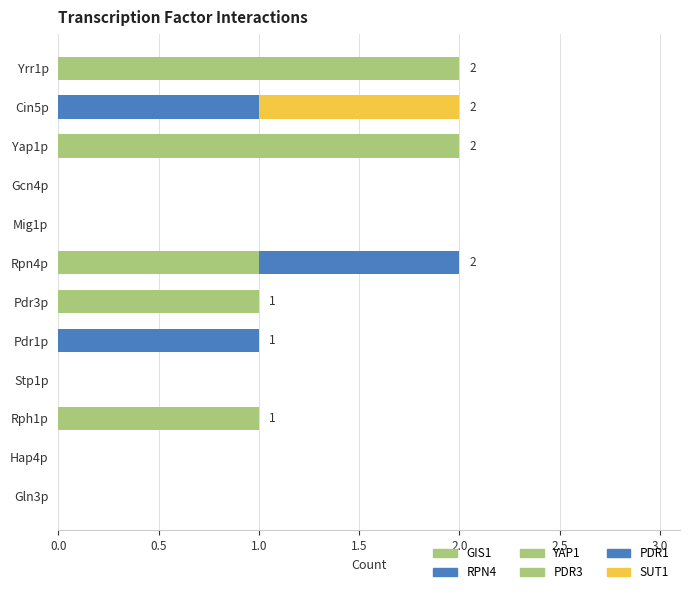

How many series are shown in this chart?

6